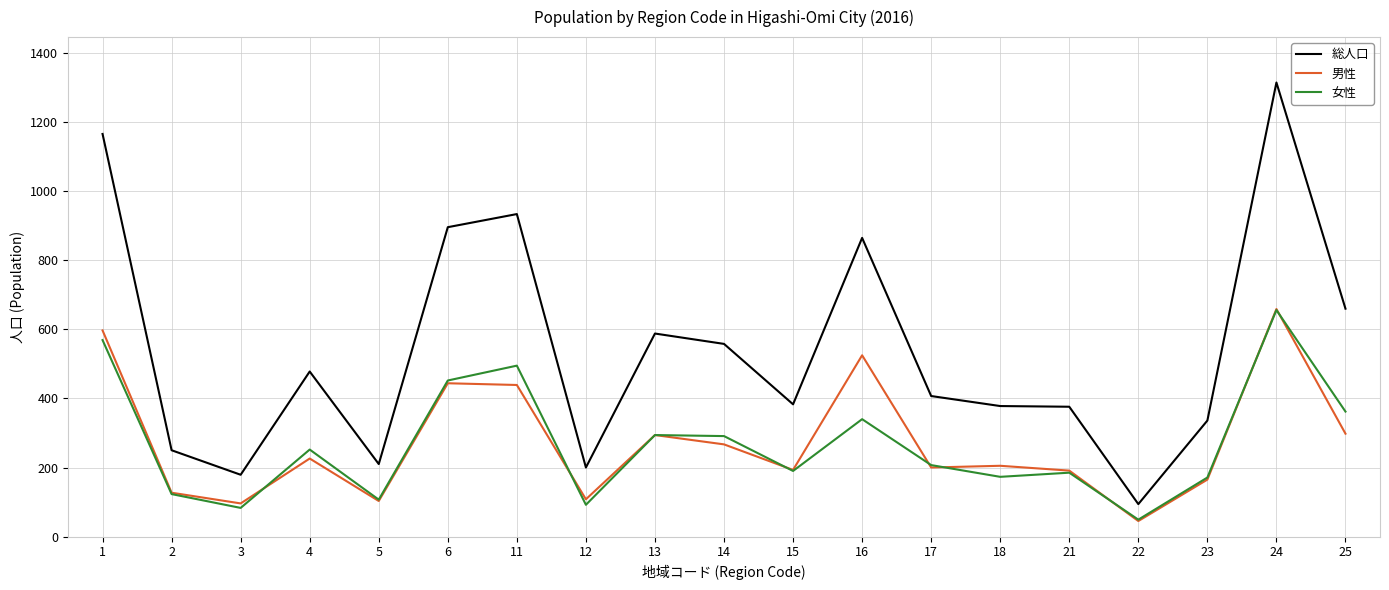

True or false: 女性 has a value of 73 at 16.

False